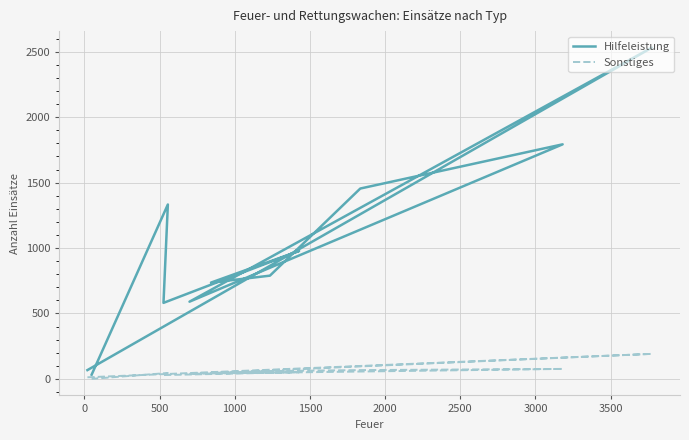

In Sonstiges, how many points are higher than both neighbors (excluding endpoints)?

4